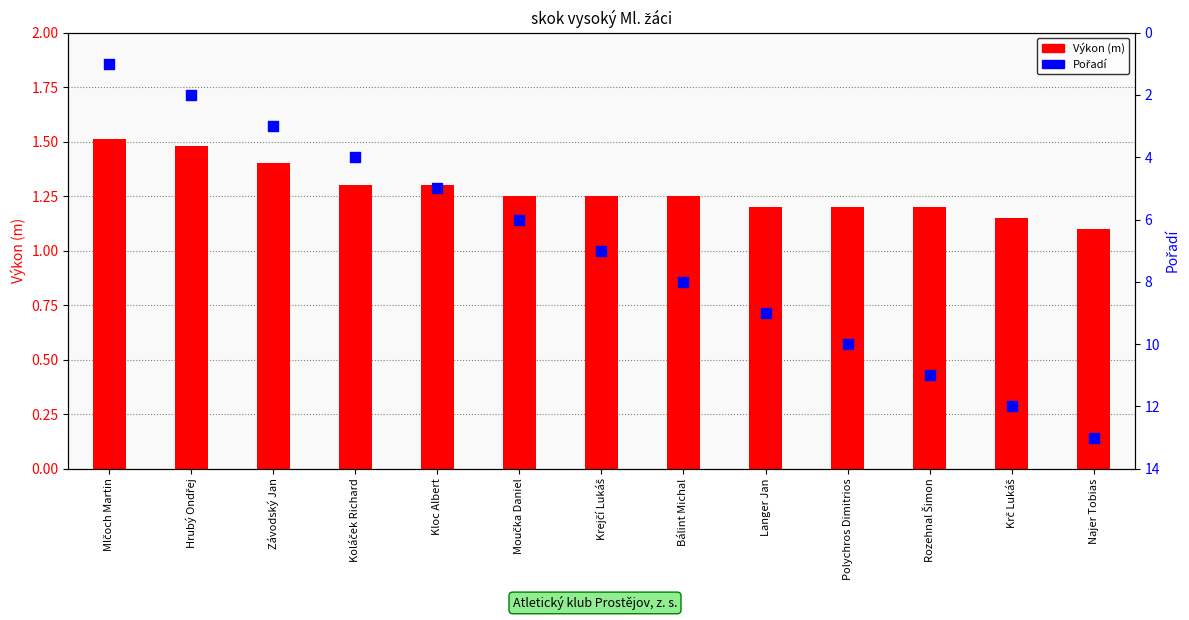

Which series contains the lowest Y value?

Pořadí